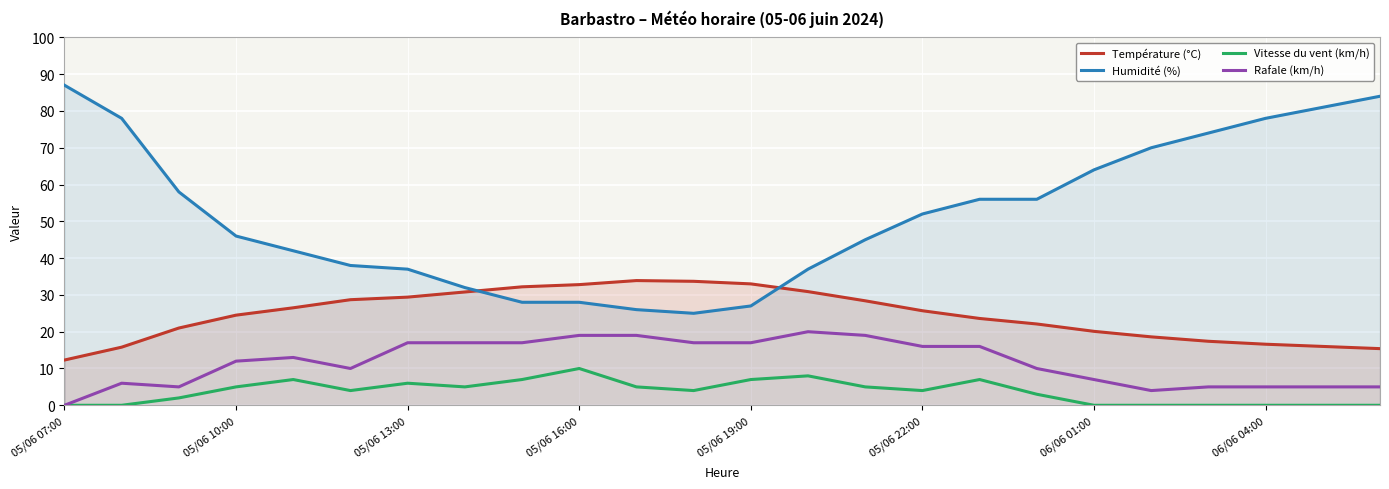

What is the spread (max minus min) of values at 05/06 16:00?

22.8